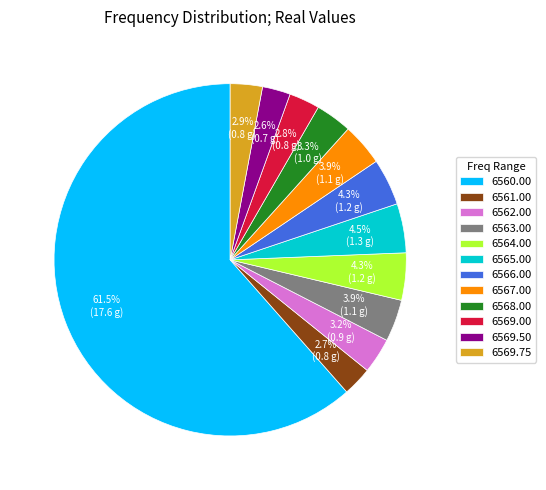

What is the total percentage of 6566.00 and 6569.50?

6.9%